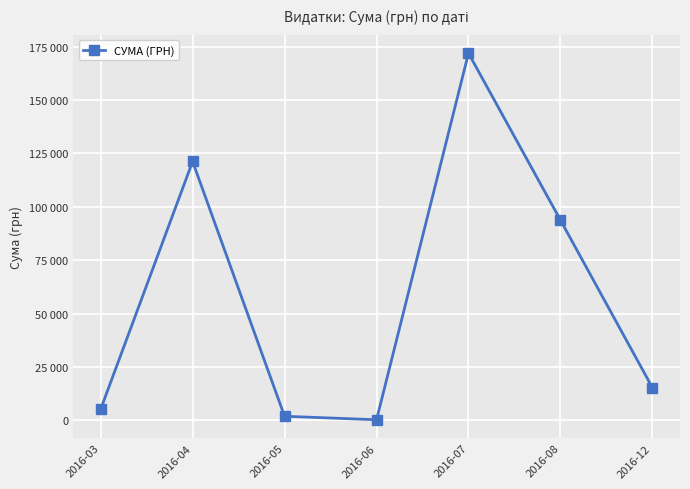

Does the chart have visible grid lines?

Yes